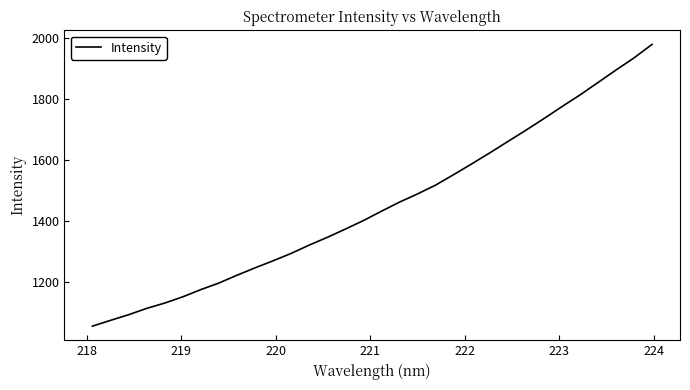

What is the smallest value displayed?

1056.1